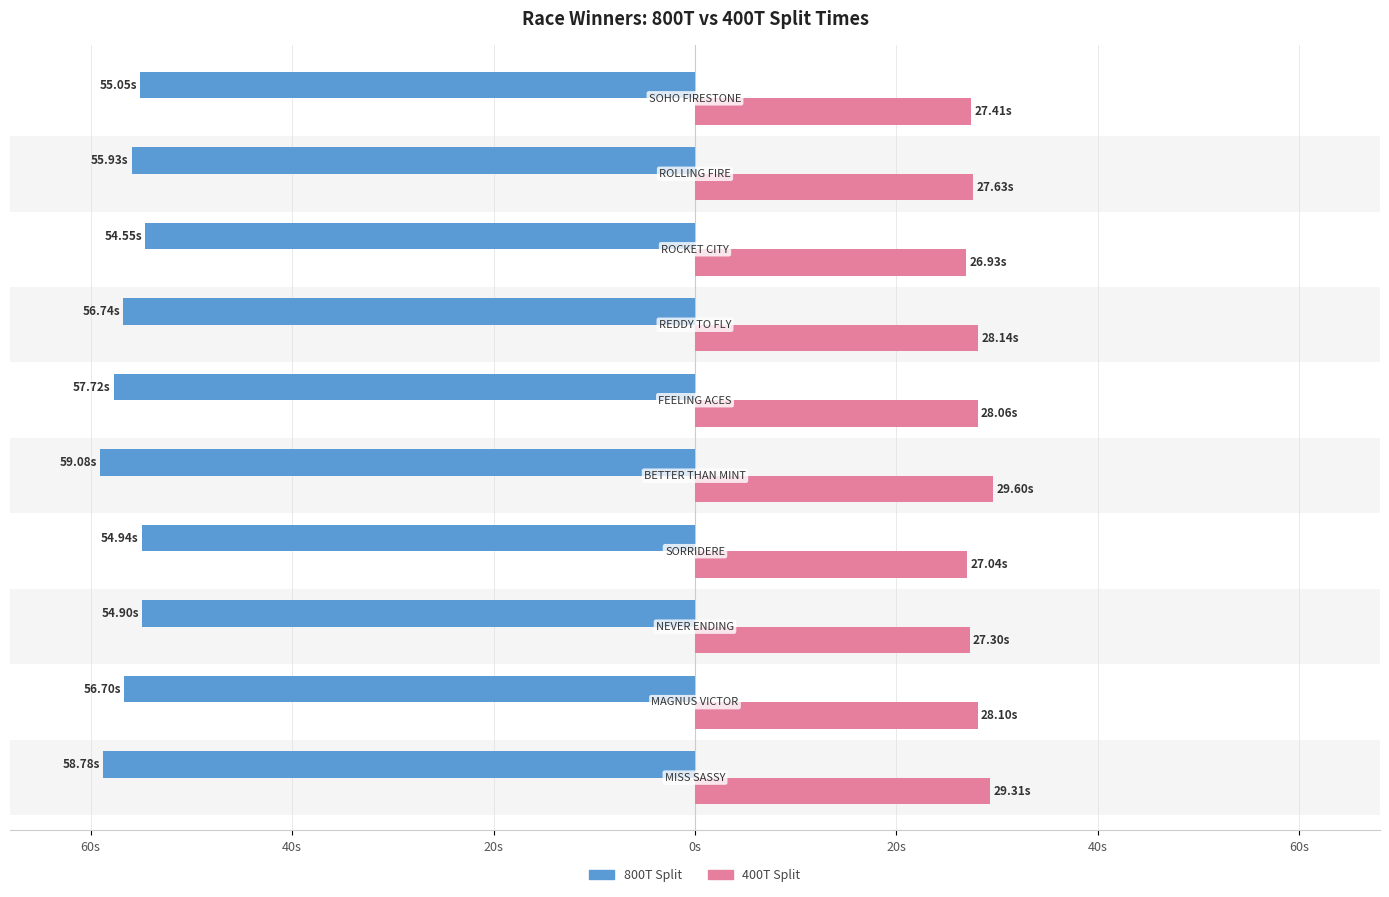

What are all the series names shown in the legend?

800T Split, 400T Split